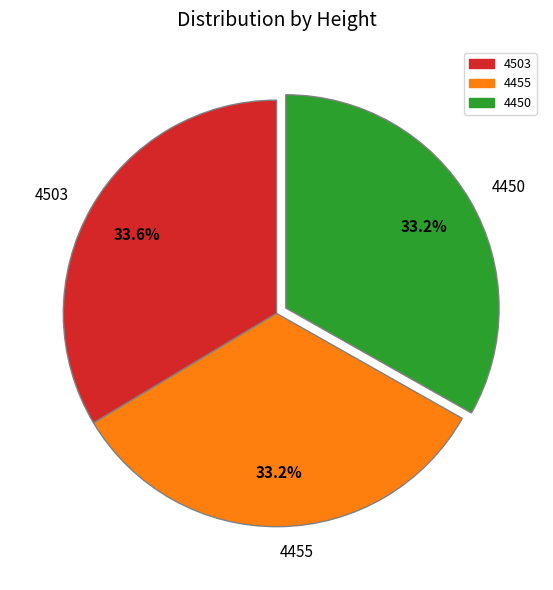

Is 4450 the majority of the pie?

No